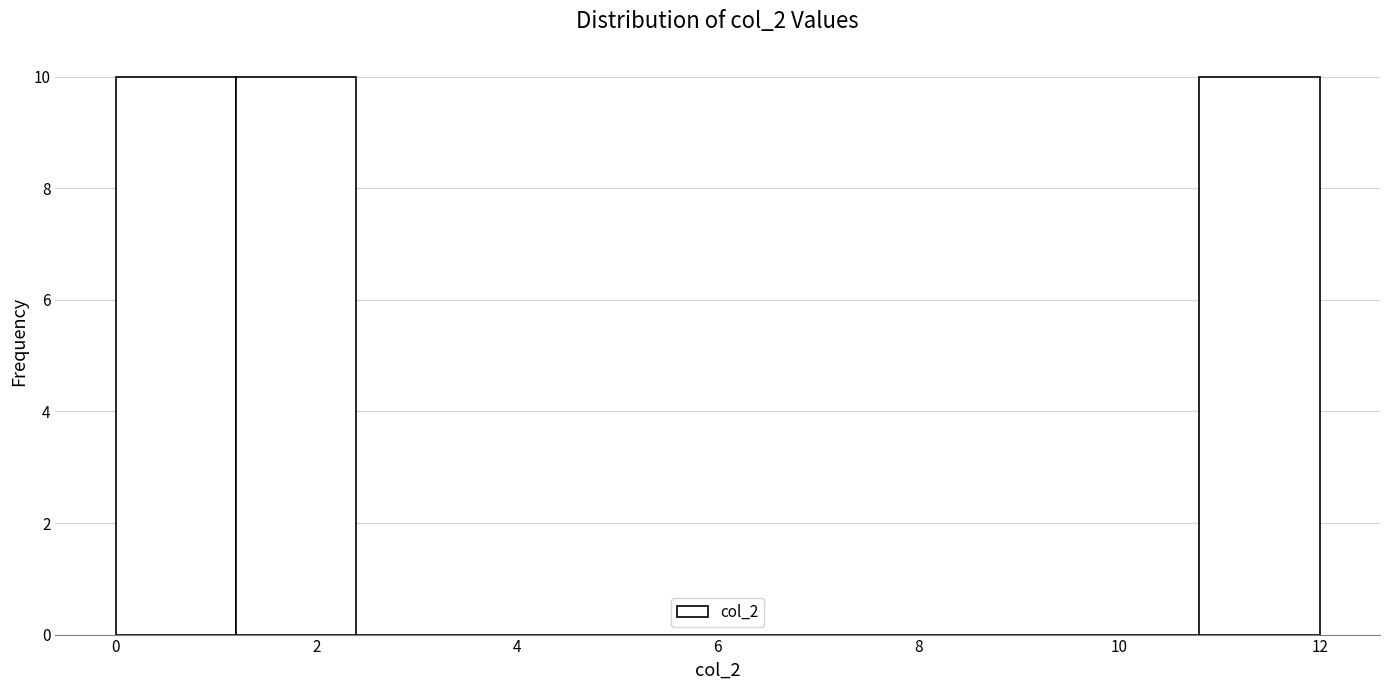

How tall is the bar that spans 0.0 to 1.2 on the x-axis? The values are not printed on the chart, so give them approximately, as read against the axis.

10